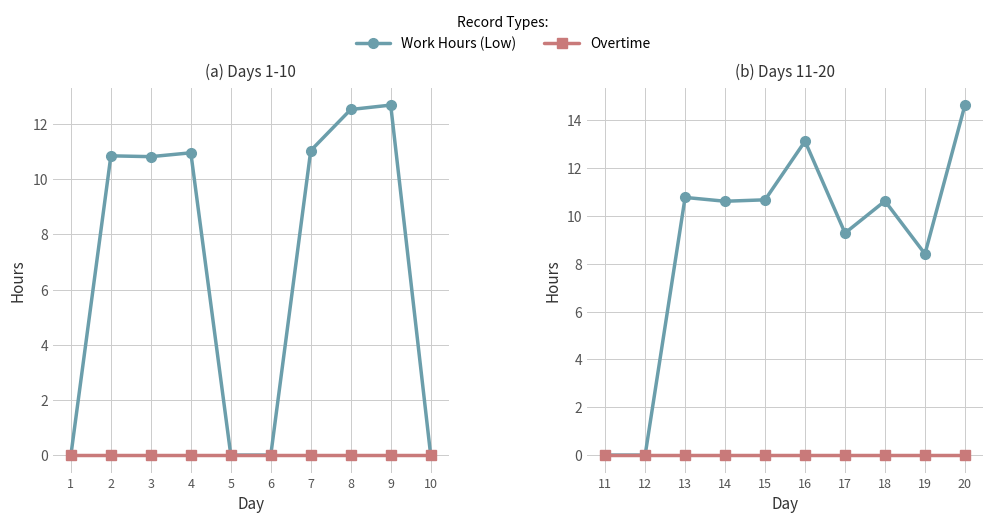

True or false: Work Hours (Low) and Overtime cross at least once.

False